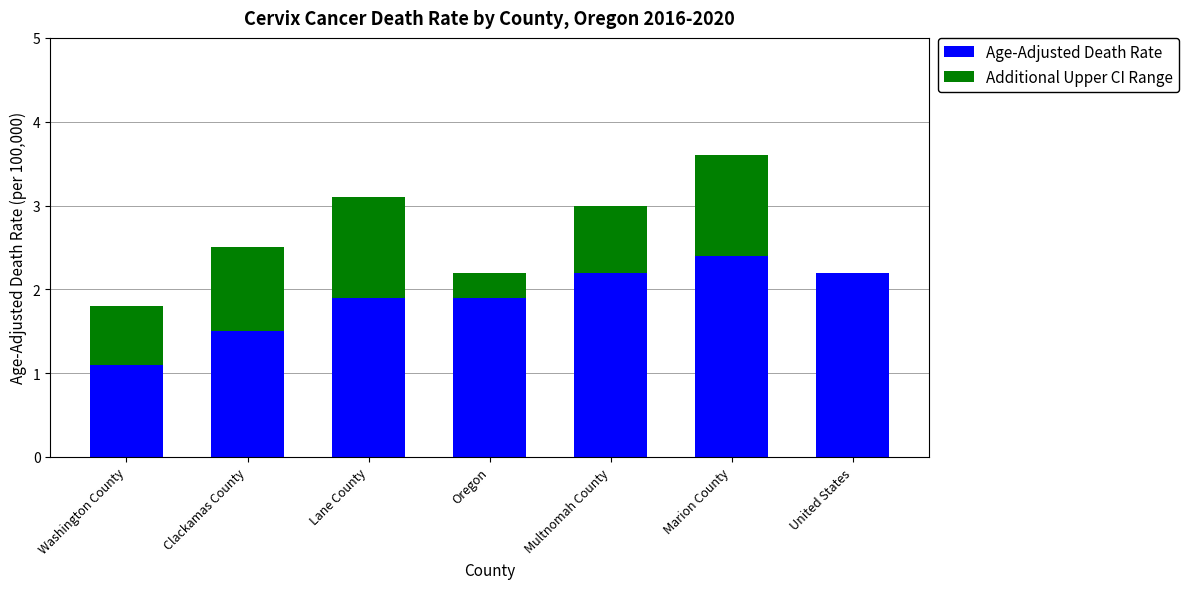

What is the sum of the Age-Adjusted Death Rate values at Lane County and Oregon?

3.8